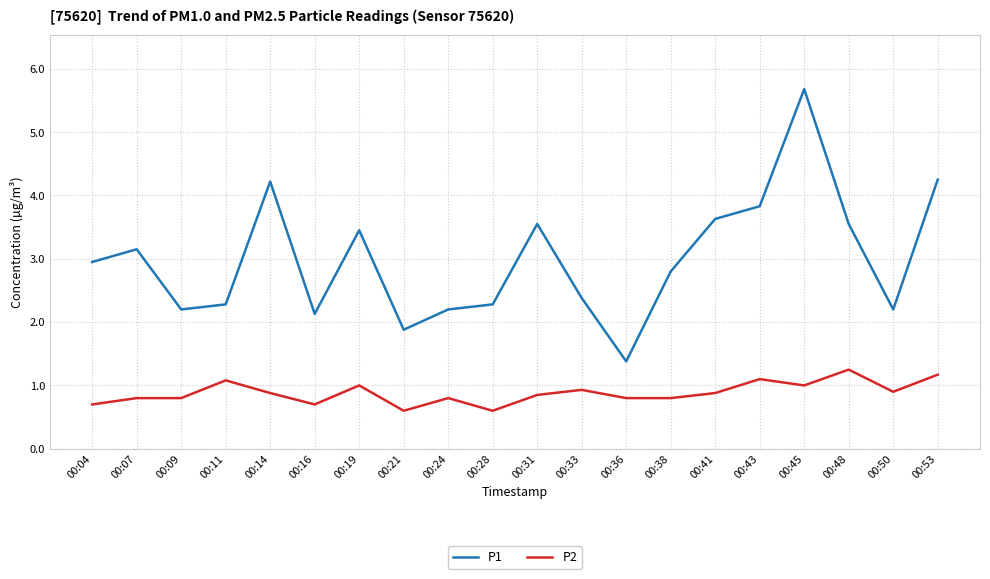

What are all the series names shown in the legend?

P1, P2